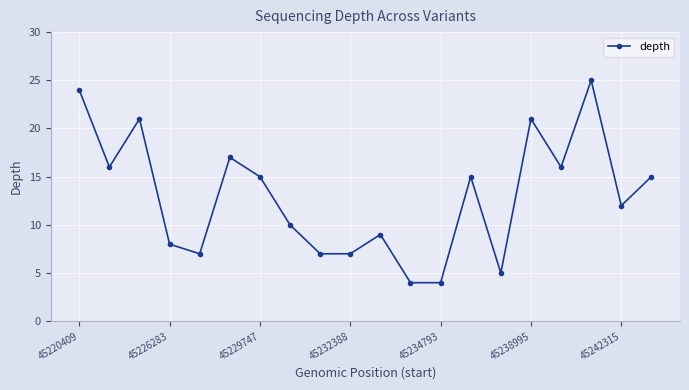

What is the minimum value shown in the chart?

4